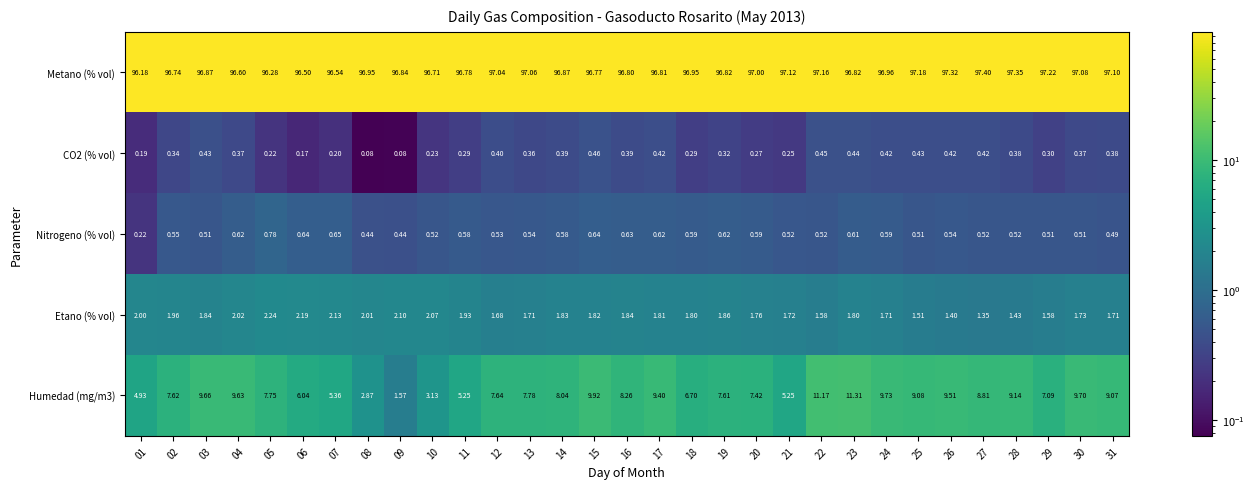

Which series changed the most between 05 and 29?

Metano (% vol)